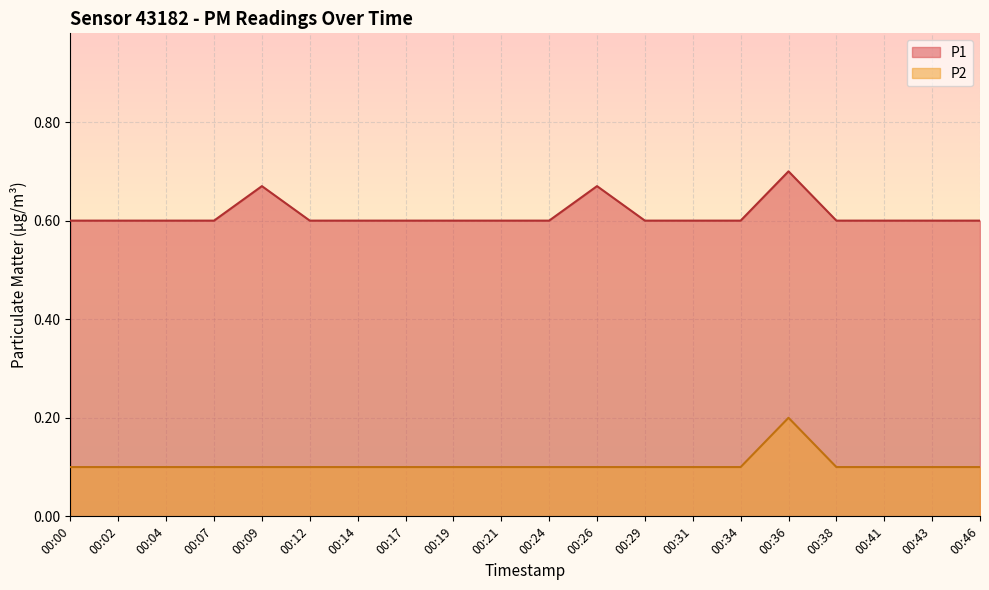

True or false: P2 has a value of 0.2 at 00:29.

False